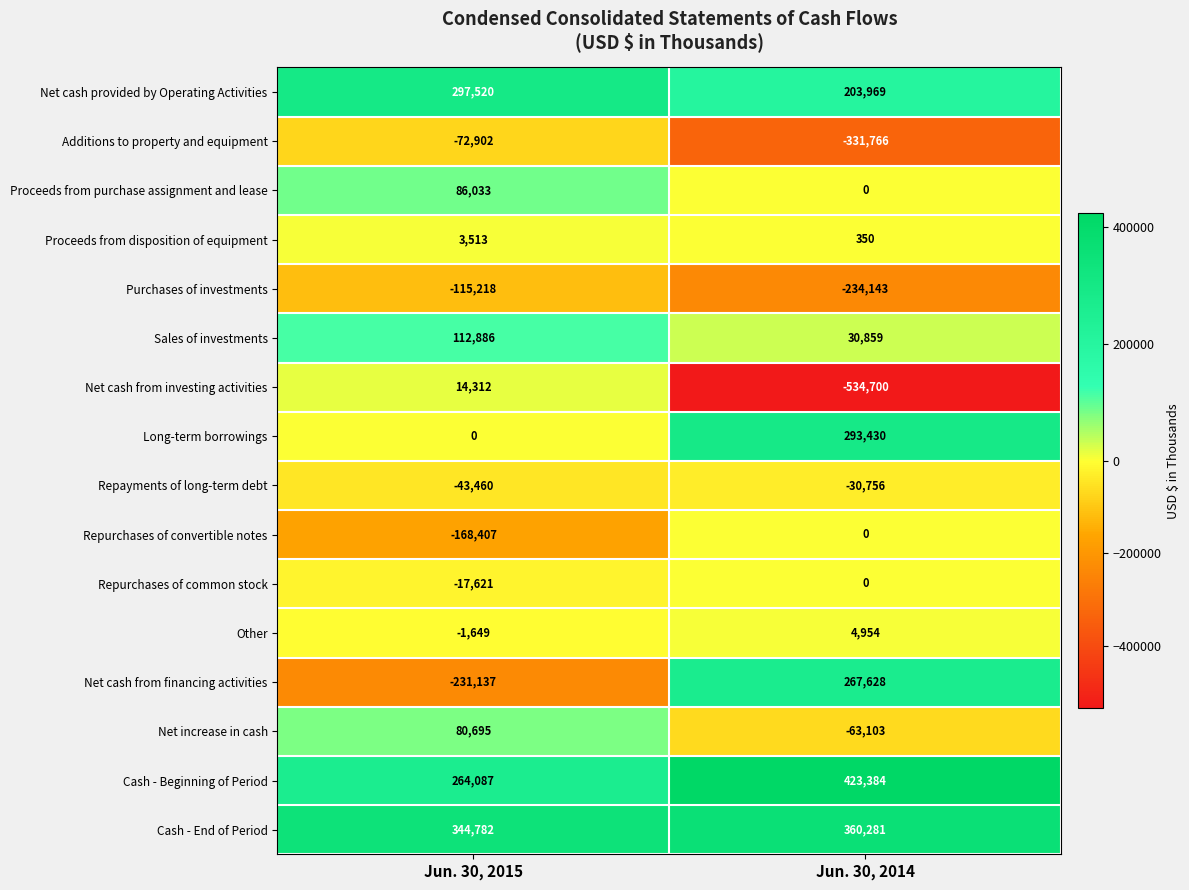

Which series changed the most between Jun. 30, 2015 and Jun. 30, 2014?

Net cash from investing activities